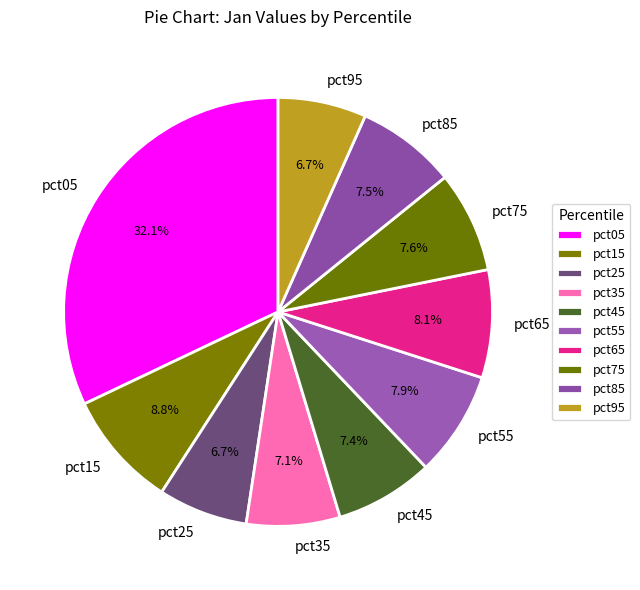

To the nearest percent, what is the average slice percentage?

10%